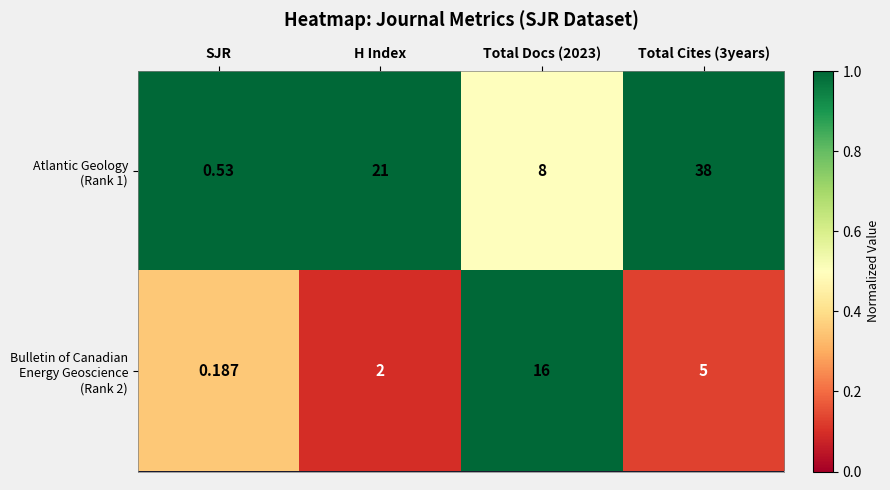

Which category has the lowest value across all series?

SJR